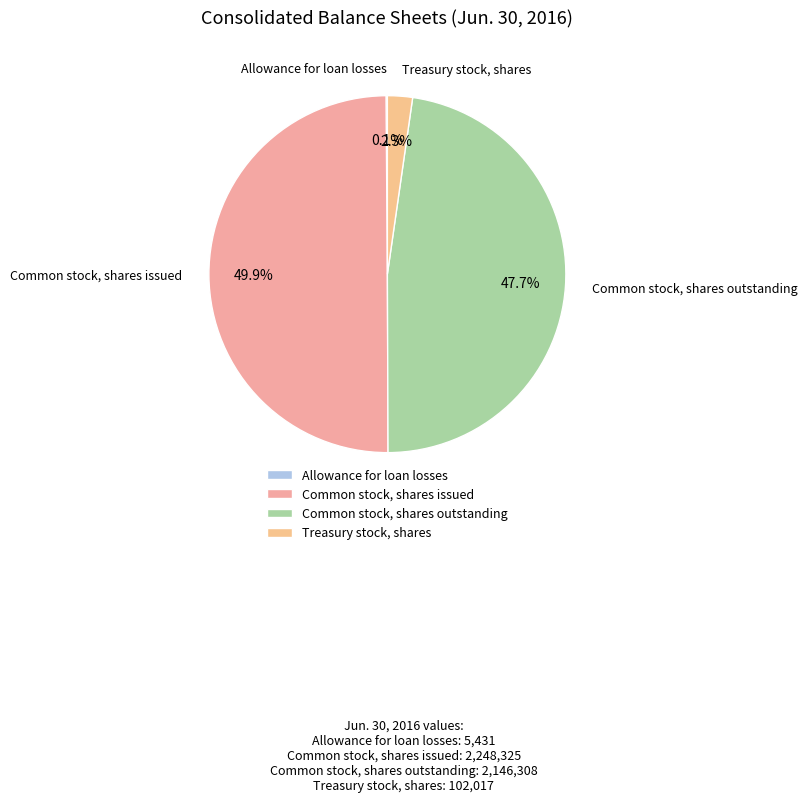

Which has a higher value, Treasury stock, shares or Common stock, shares issued?

Common stock, shares issued